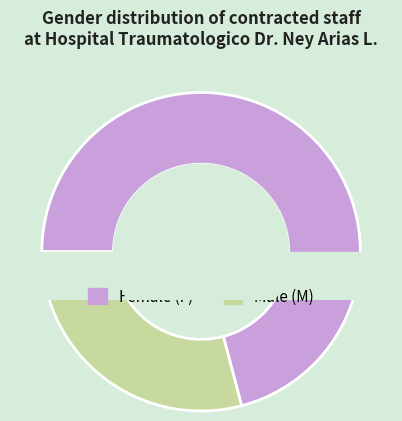

What percentage is NOT represented by M?

70.9%